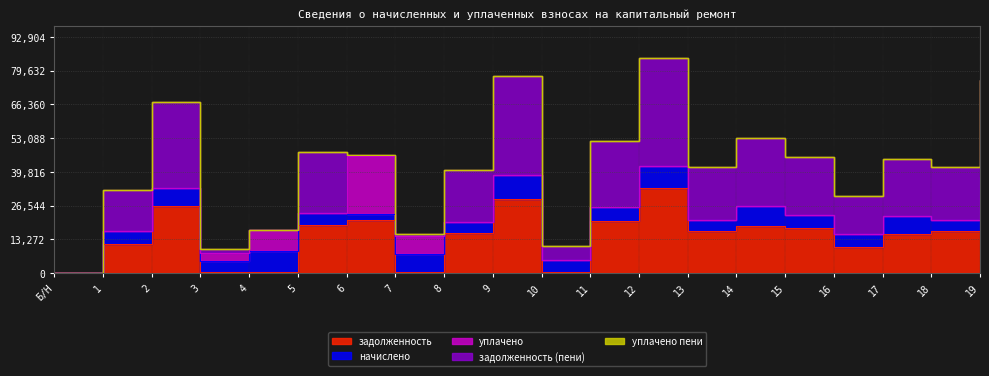

The value of уплачено пени at 8 is -5.6. True or false?

False